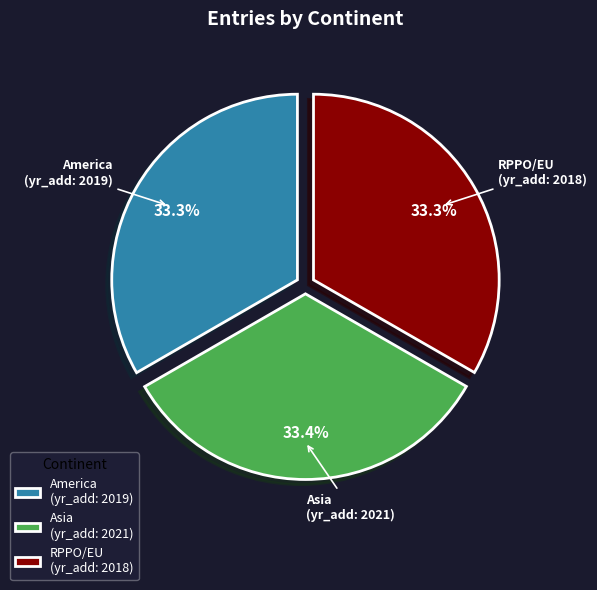

Does Asia (yr_add: 2021) account for over 50% of the chart?

No